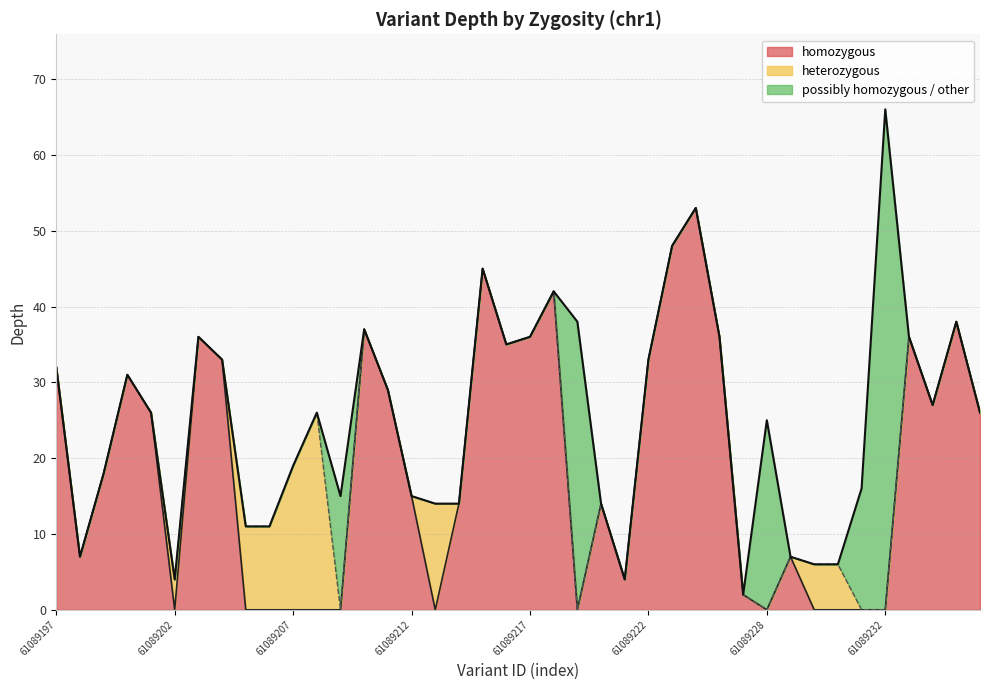

Does the chart display data point markers on the line(s)?

No